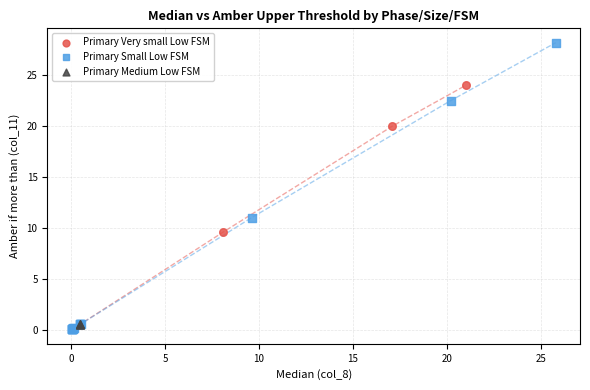

Which series reaches the maximum Y coordinate?

Primary Small Low FSM